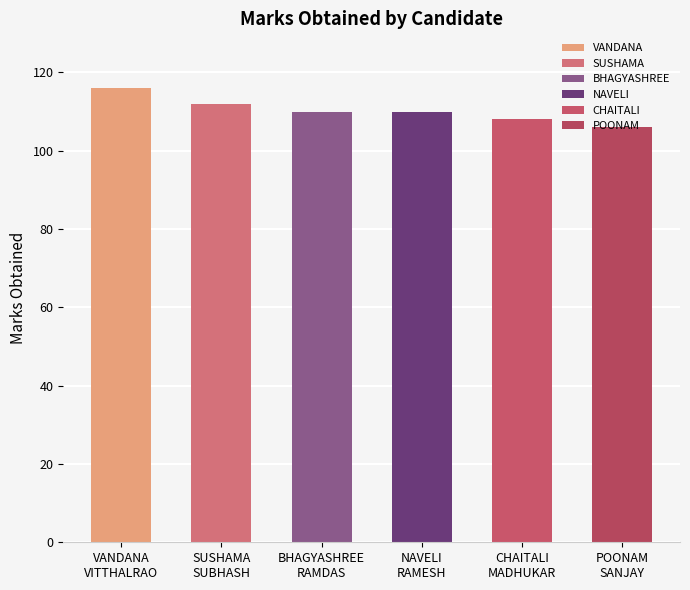

What is the label of the 2nd bar from the right?

CHAITALI
MADHUKAR